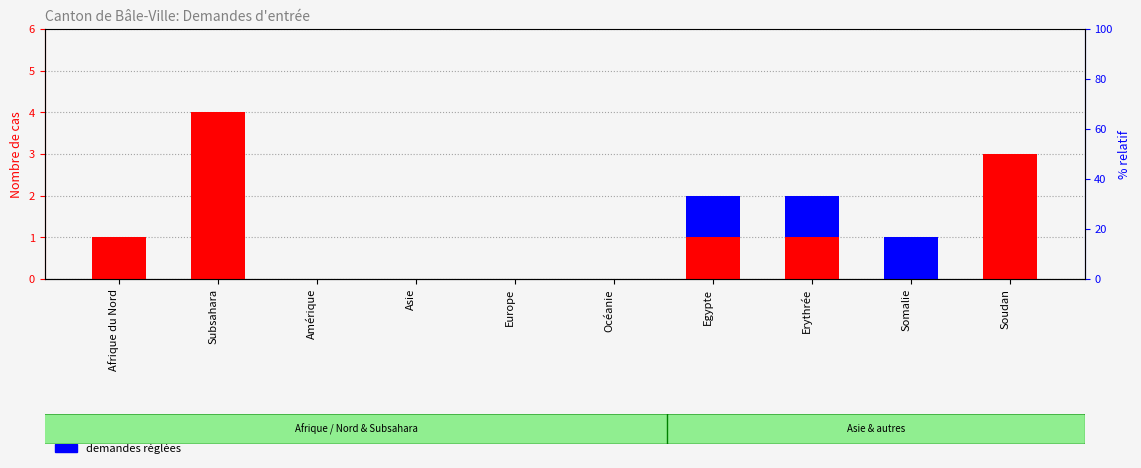

How many bars are there in each group?

2